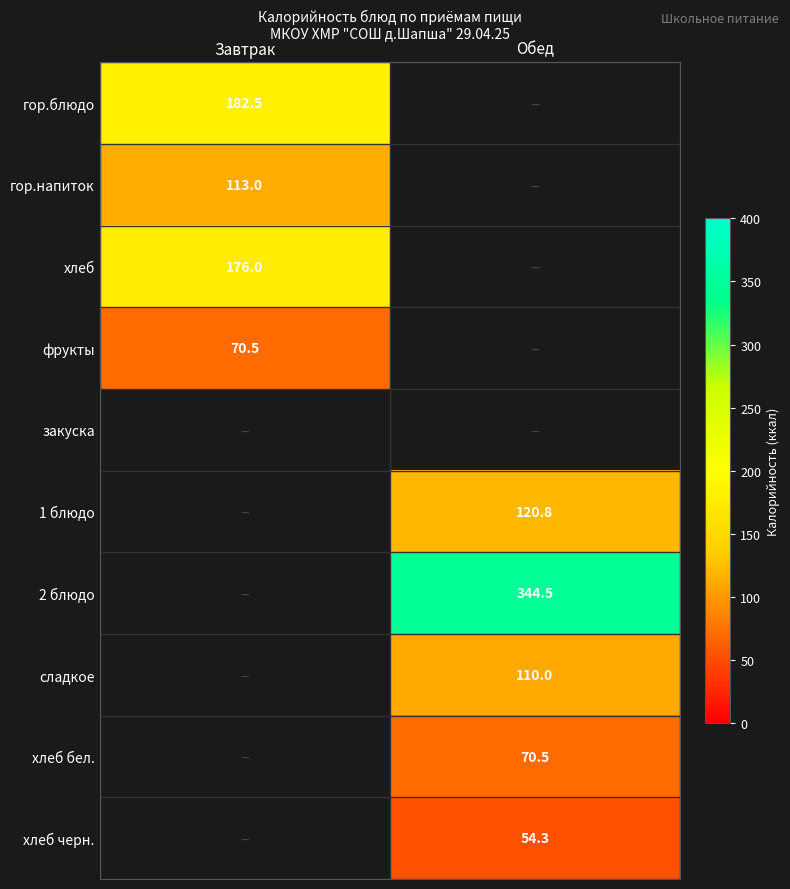

The хлеб бел. series shows 111.7 at Обед. True or false?

False